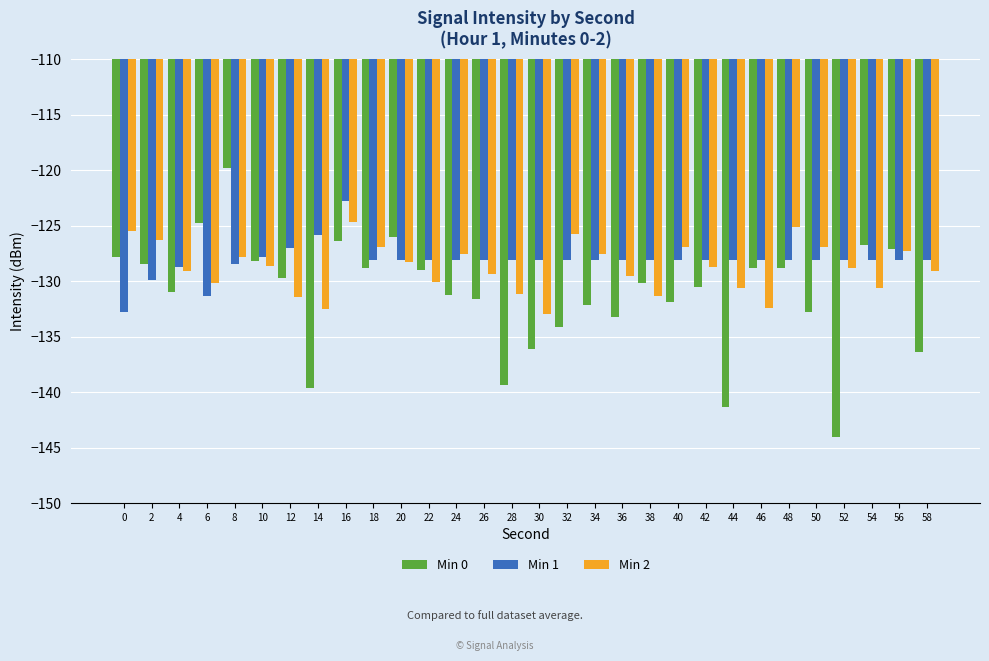

How many categories are shown in the chart?

30